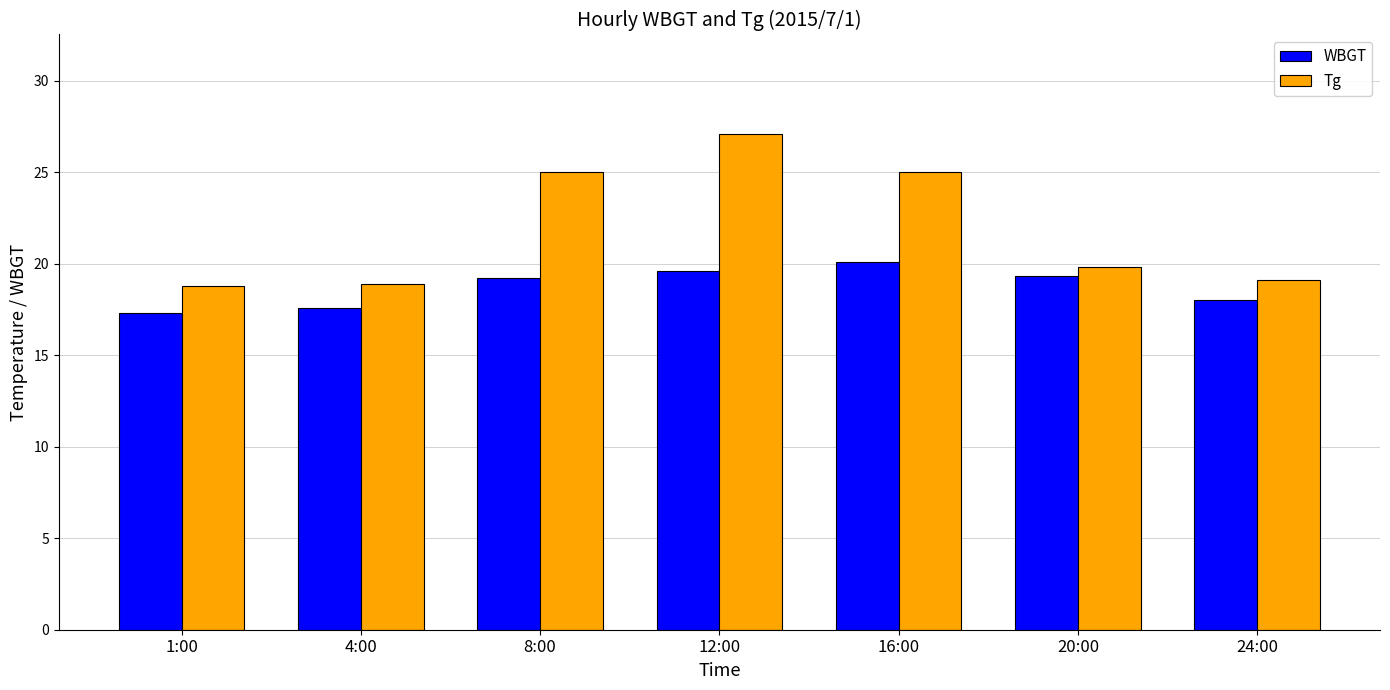

What is the lowest value of the WBGT series?

17.3